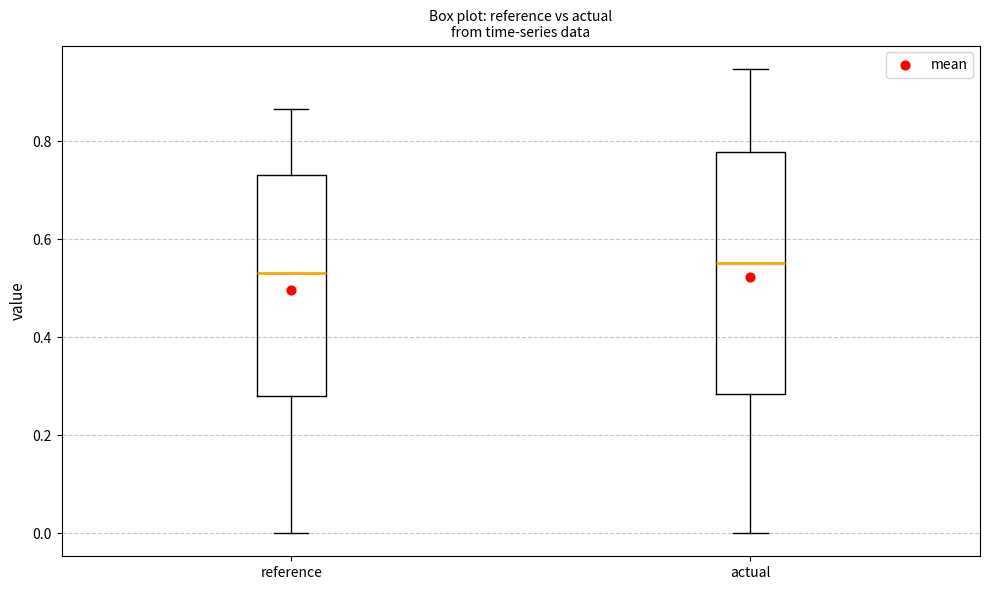

Reading left to right, transcribe this box plot: for each box, give where its median line is, the range the box spans, and where its two whiskers end, as read against the y-axis. The values are not printed on the chart, so give them approximately, as read against the axis.

reference: median 0.54, box 0.28 to 0.74, whiskers 0.00 to 0.86
actual: median 0.56, box 0.28 to 0.78, whiskers 0.00 to 0.94